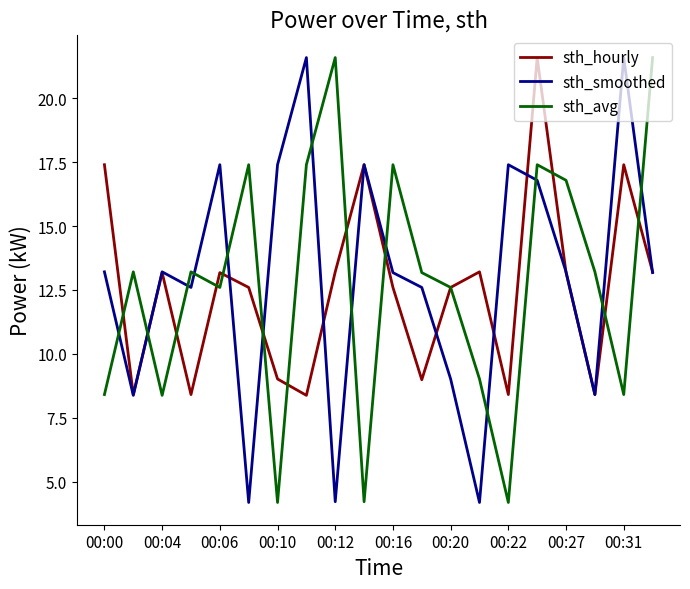

What is the minimum value for sth_smoothed?

4.2